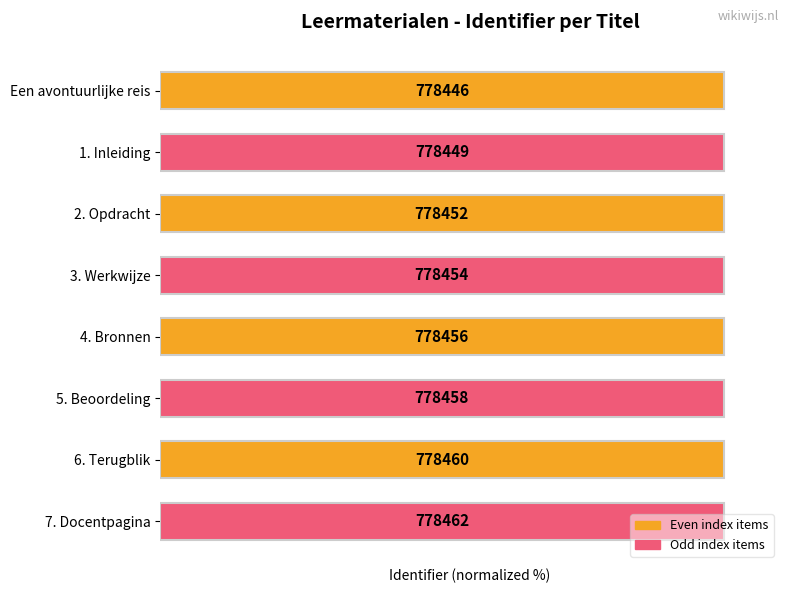

What is the maximum value shown in the chart?

100.0